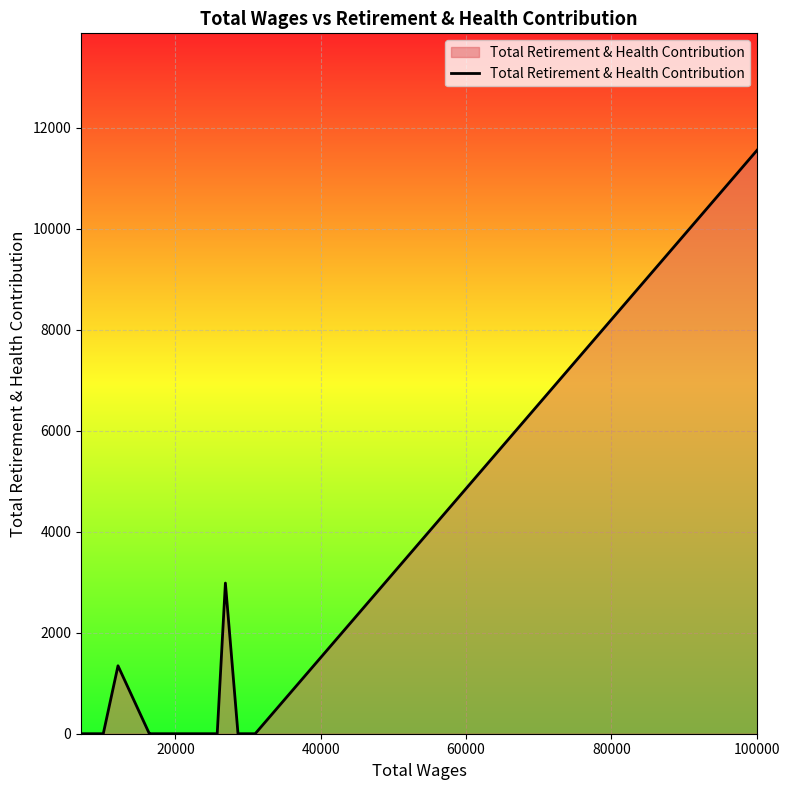

What is the maximum value shown in the chart?

11557